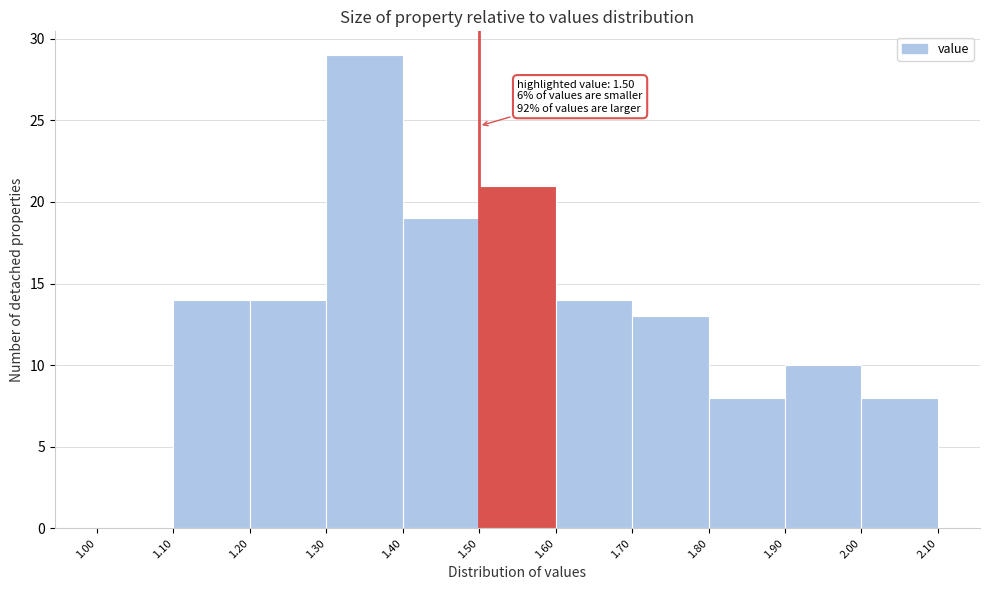

Over which range of the x-axis is the bar tallest?

1.30 to 1.40